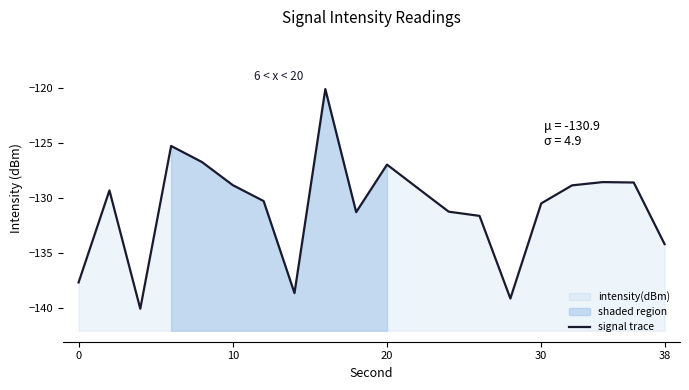

What is the value of the 16th point from the left?

-130.5